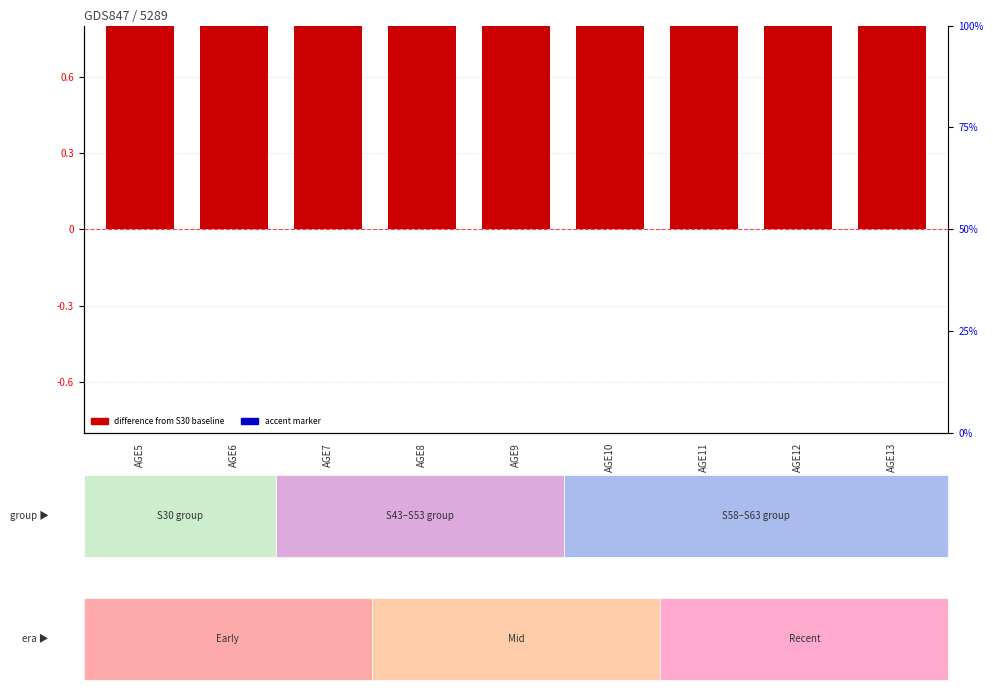

The value of diff from S30 (S53) at AGE13 is 6.9. True or false?

False